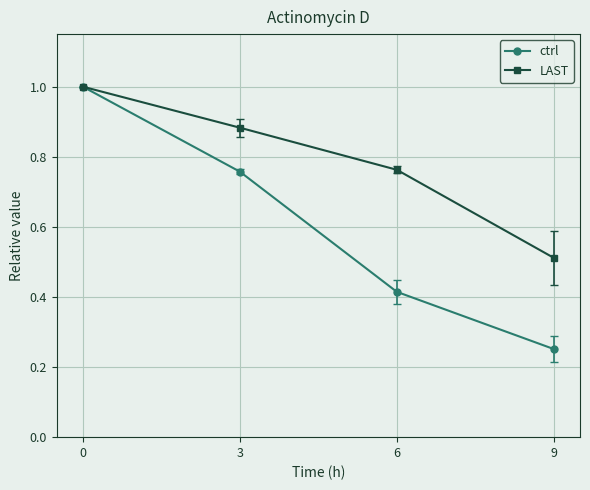

What is the difference between the maximum and second lowest values in the ctrl series?

0.6